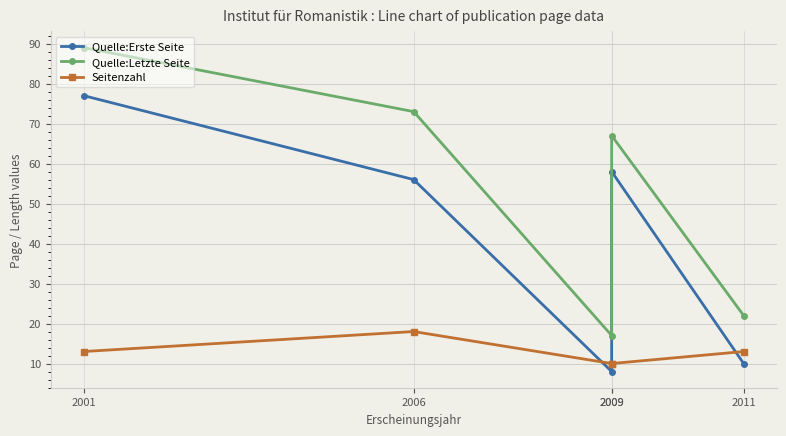

Which series has the widest spread of values?

Quelle:Letzte Seite